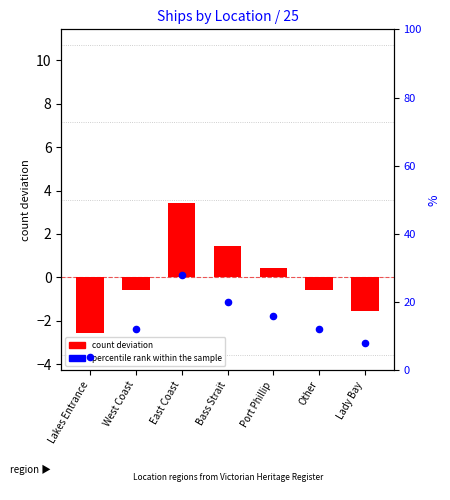

Is the value of percentile rank within the sample at Port Phillip greater than the value of count deviation at Port Phillip?

Yes